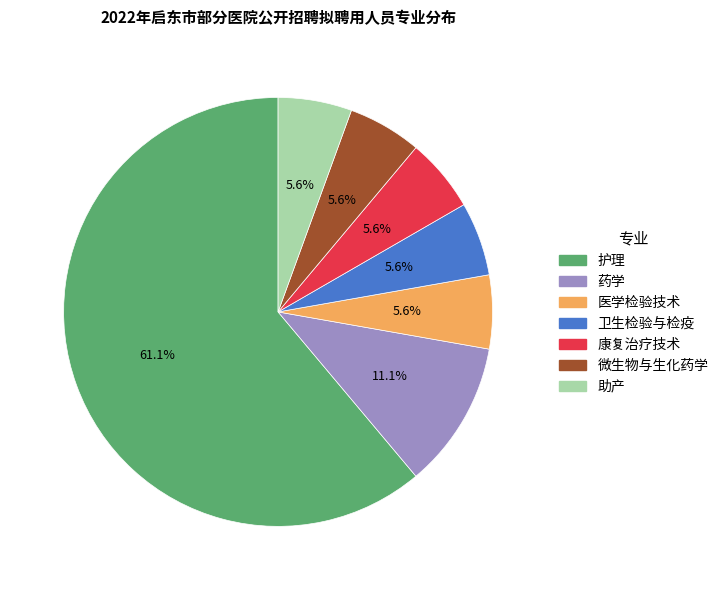

To the nearest percent, what is the average slice percentage?

14%